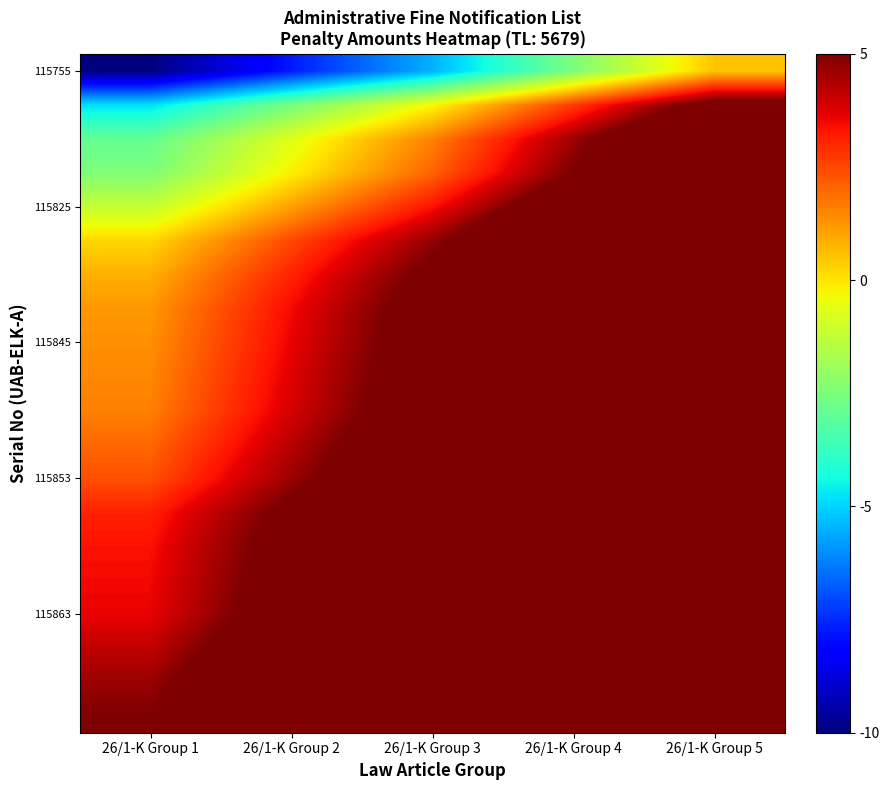

What is the greatest value displayed?

15.5